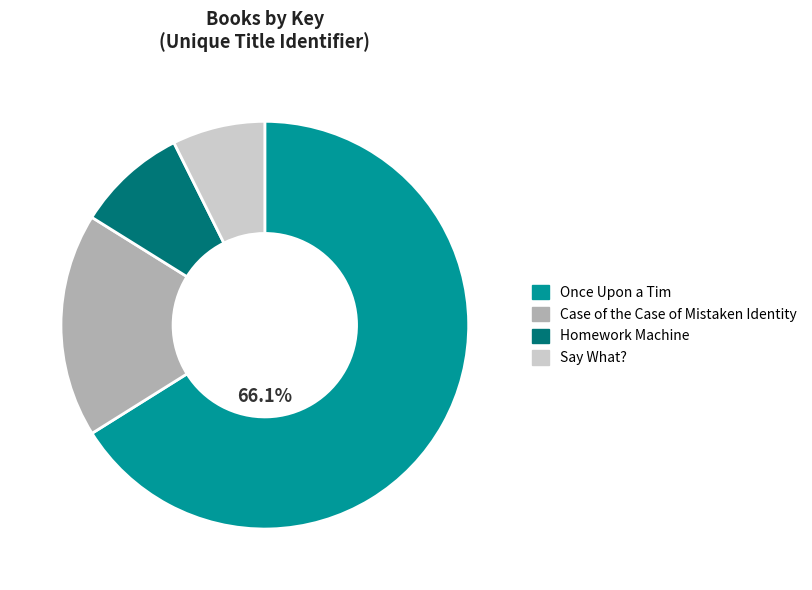

Approximately how many times larger is the value at Case of the Case of Mistaken Identity compared to Say What??

2.4